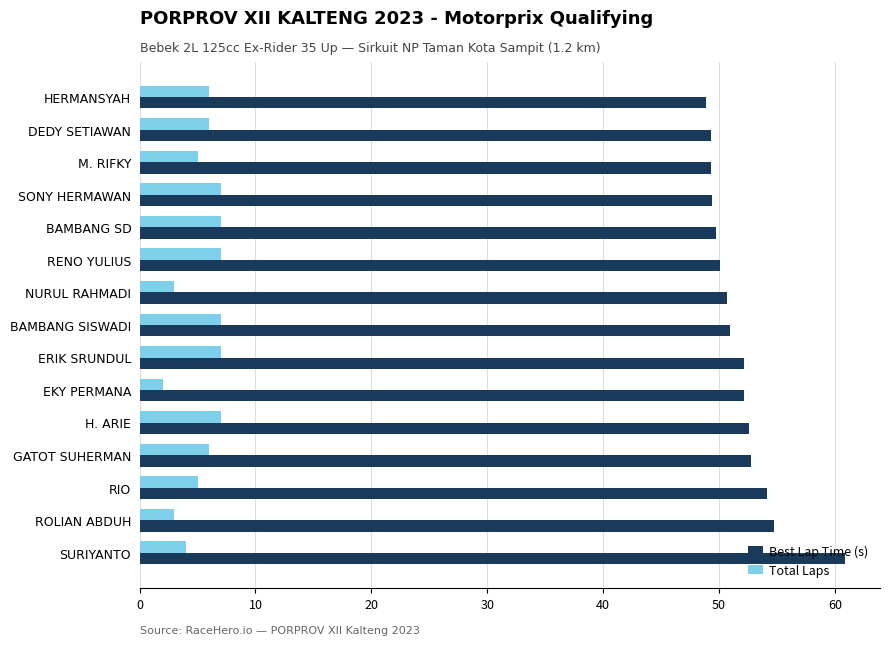

What value does the Best Lap Time (s) series have at RENO YULIUS?

50.1